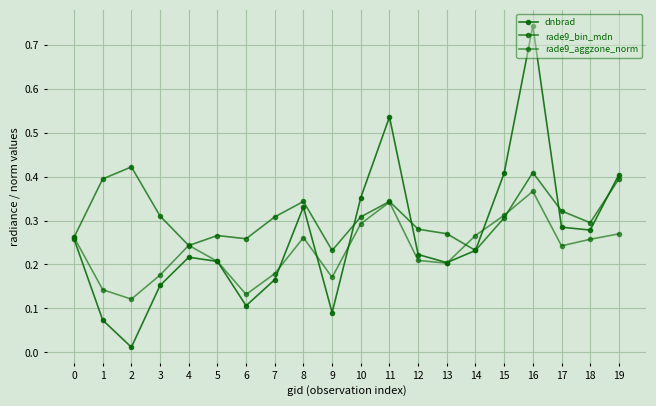

How many distinct data groups are displayed?

3